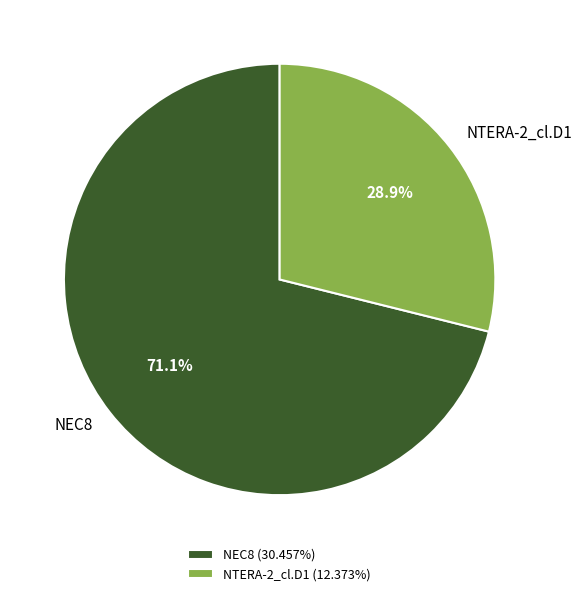

Which category accounts for the majority?

NEC8